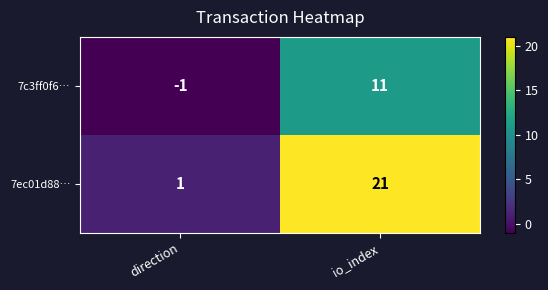

Reading right to left, transcribe all the data shown in this chart.

7c3ff0f6…: io_index=11	direction=-1
7ec01d88…: io_index=21	direction=1